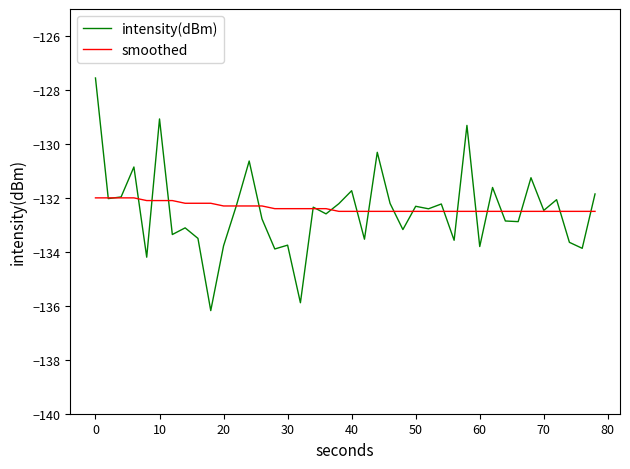

At how many categories does at least one series exceed -133?

40